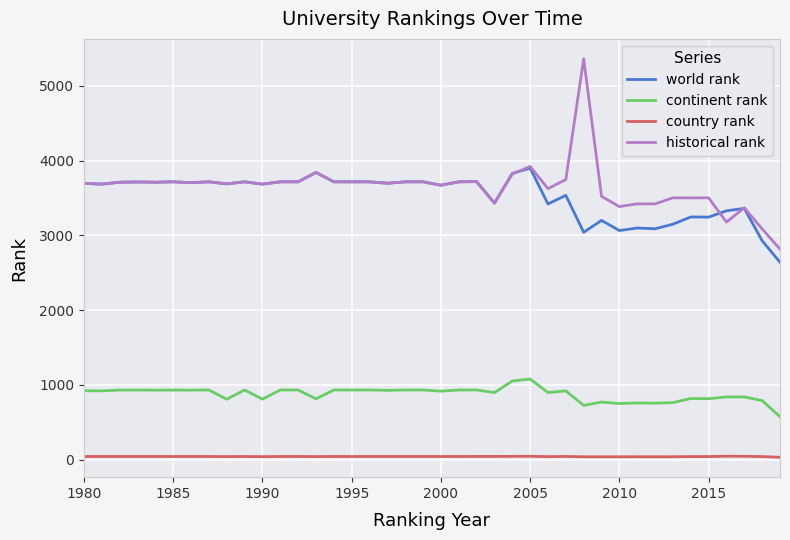

What is the highest value of the world rank series?

3900